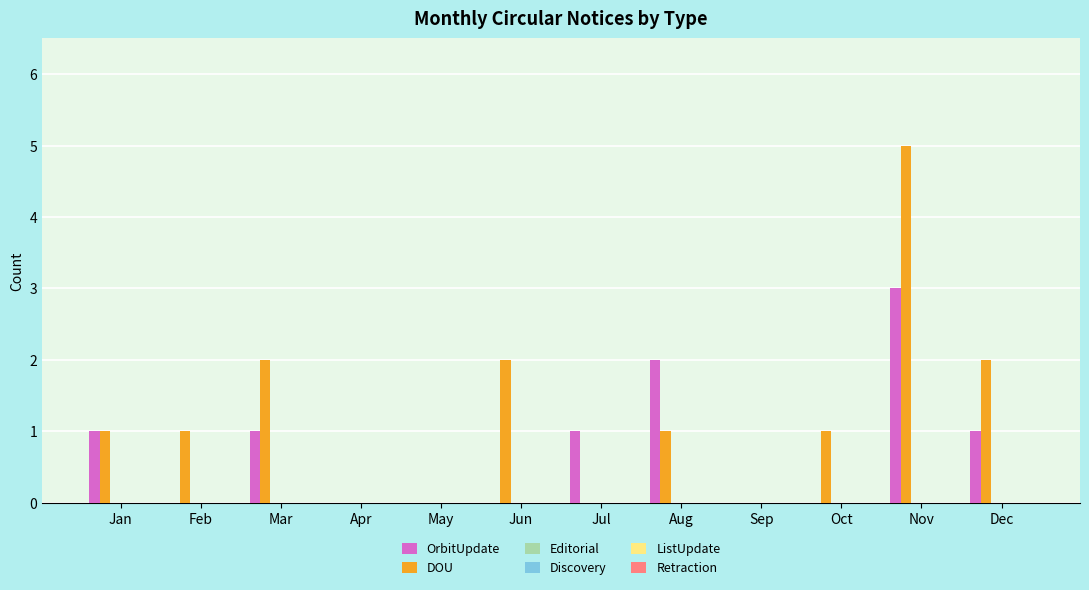

Count the number of categories in the chart.

12